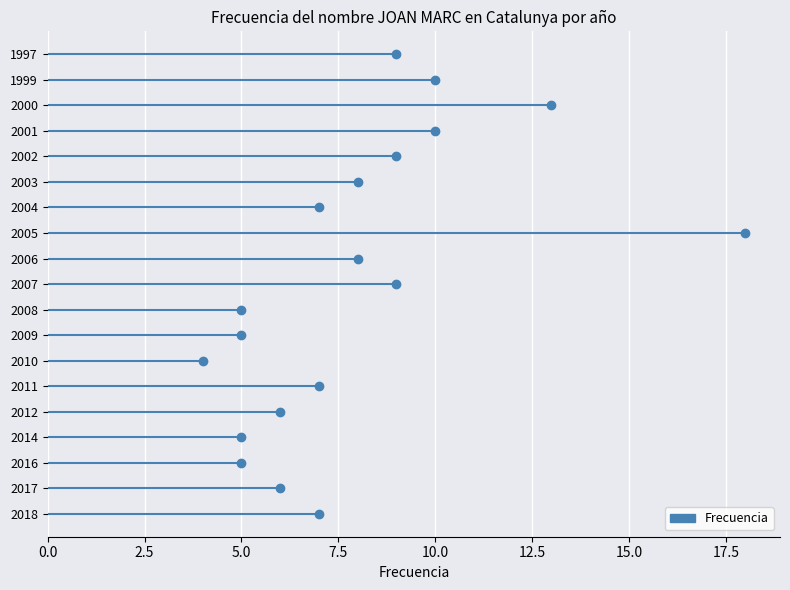

Between 2016 and 2005, which is larger?

2005